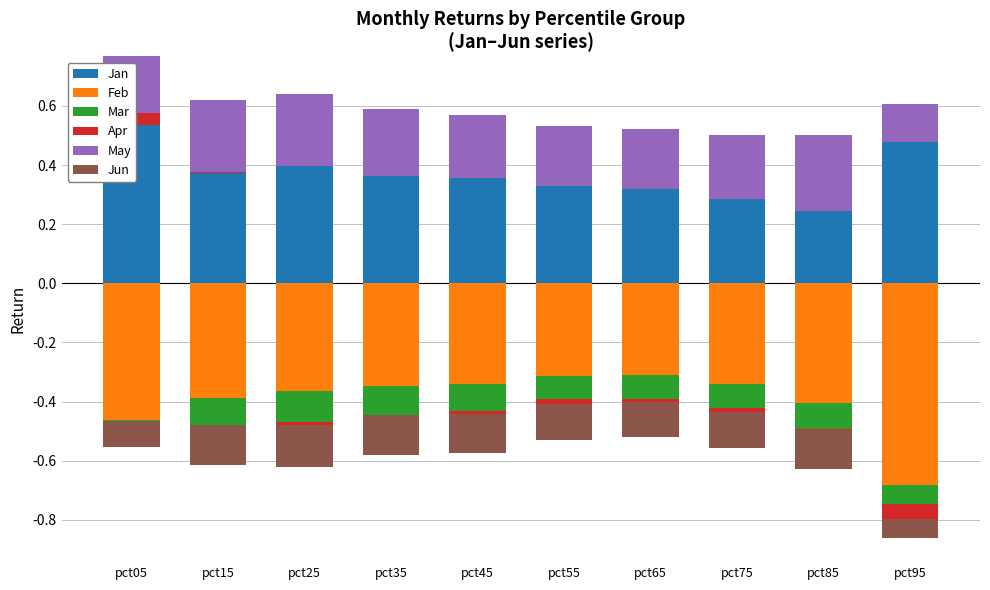

Count the number of categories in the chart.

10